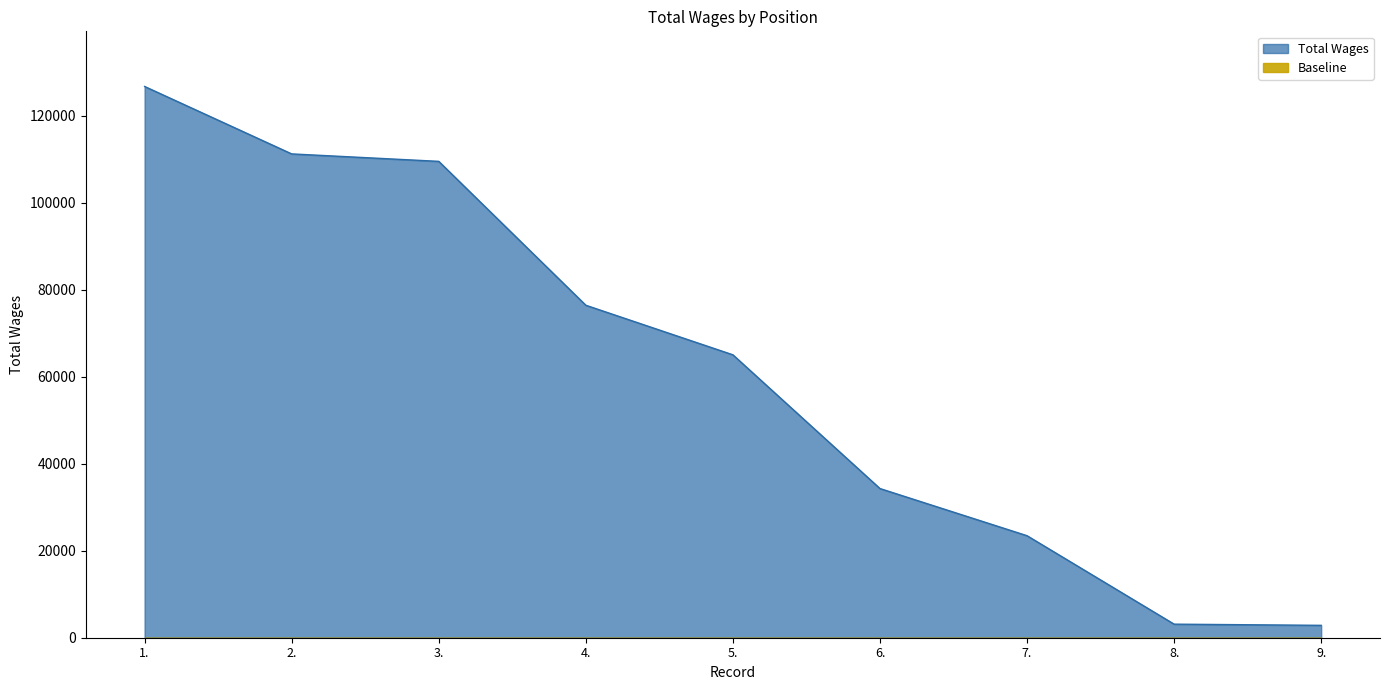

Reading left to right, transcribe all the data shown in this chart.

1.=126712	2.=111210	3.=109497	4.=76422	5.=65032	6.=34290	7.=23450	8.=3120	9.=2847